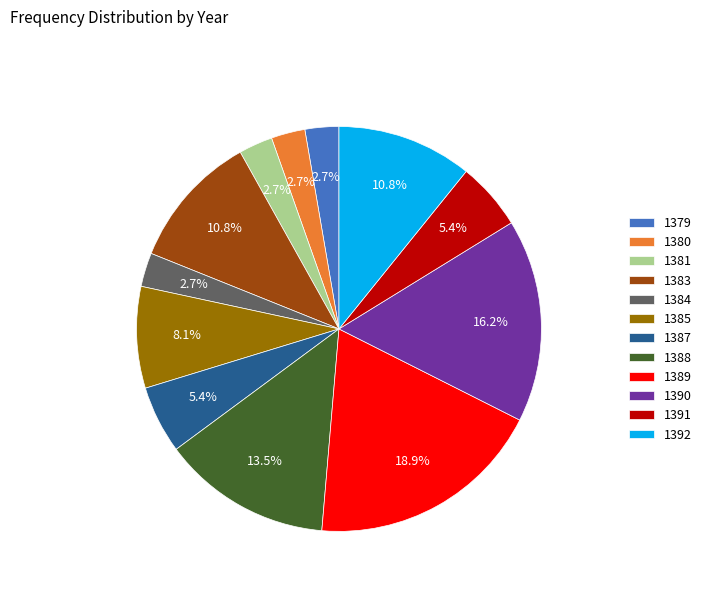

What is the largest slice in the pie chart?

1389